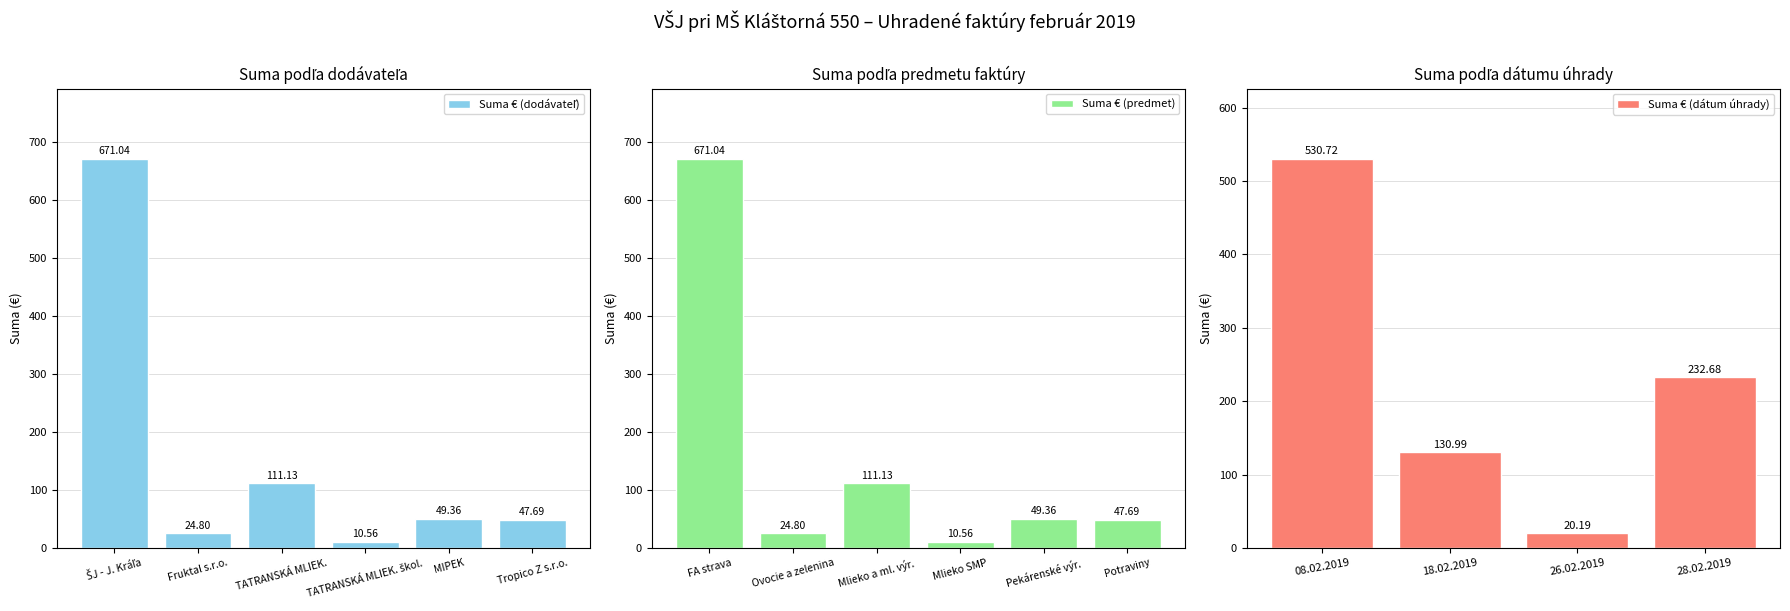

At which label does Suma € (predmet) first exceed 49?

FA strava